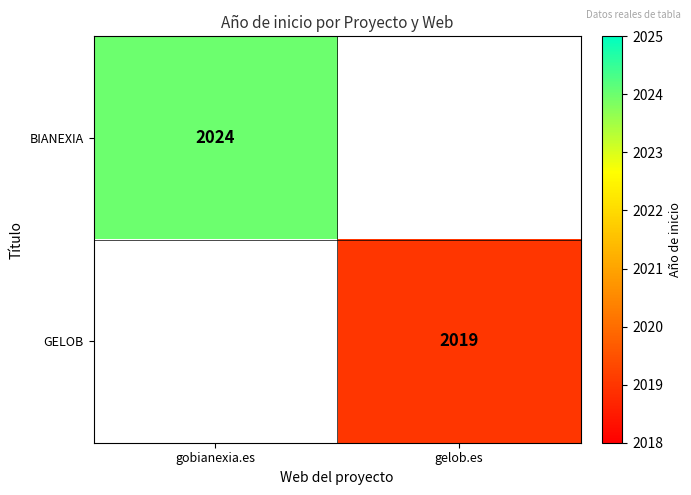

The value of GELOB at gelob.es is 2019. True or false?

True